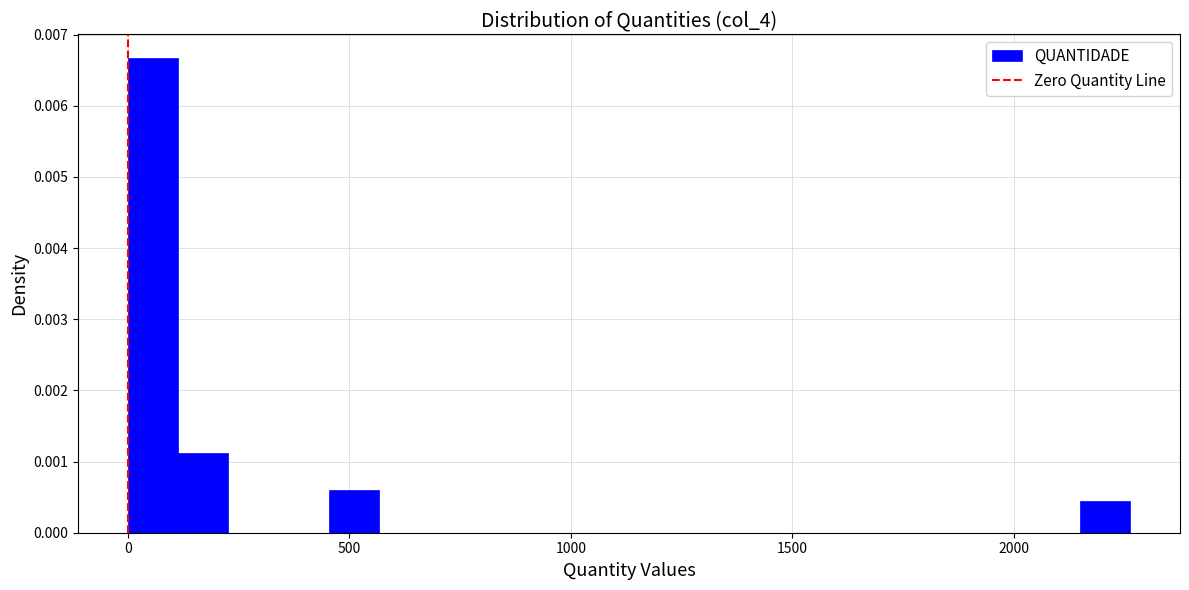

Read against the x-axis, roughly where is the centre of the tallest bar?

50